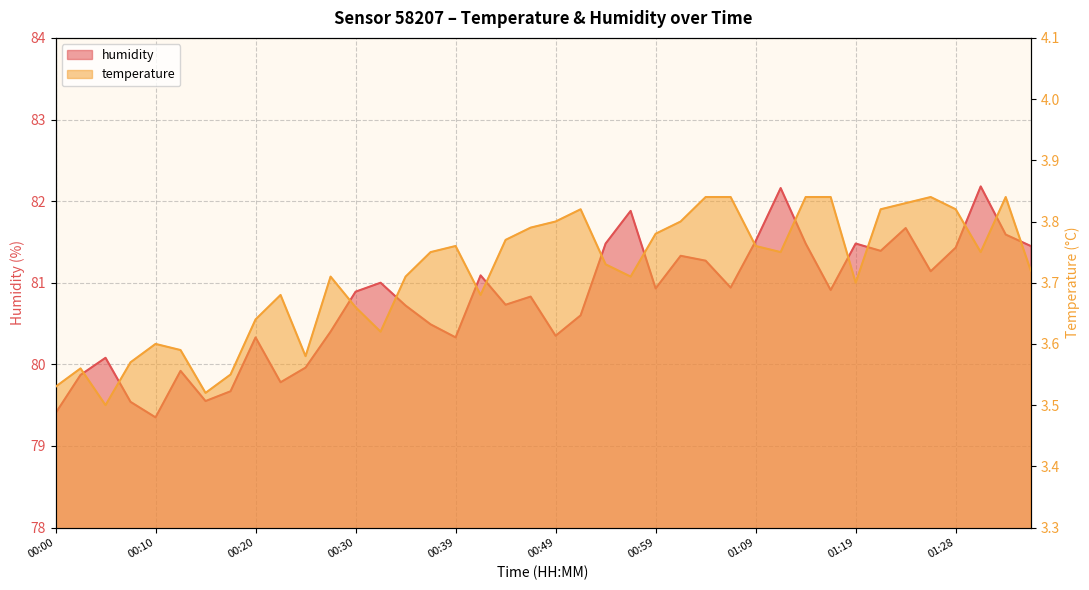

What is the value of the humidity point at the 25th from the left?

80.9